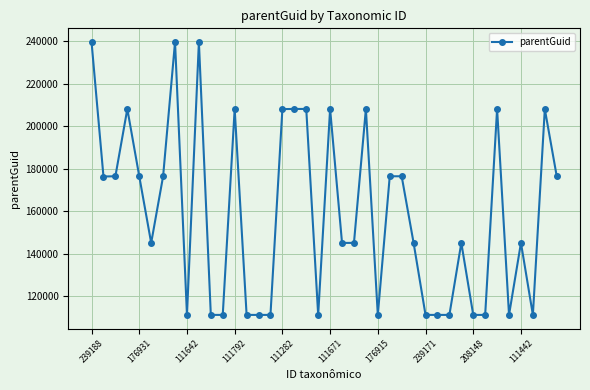

How many data points are less than 145168?

17